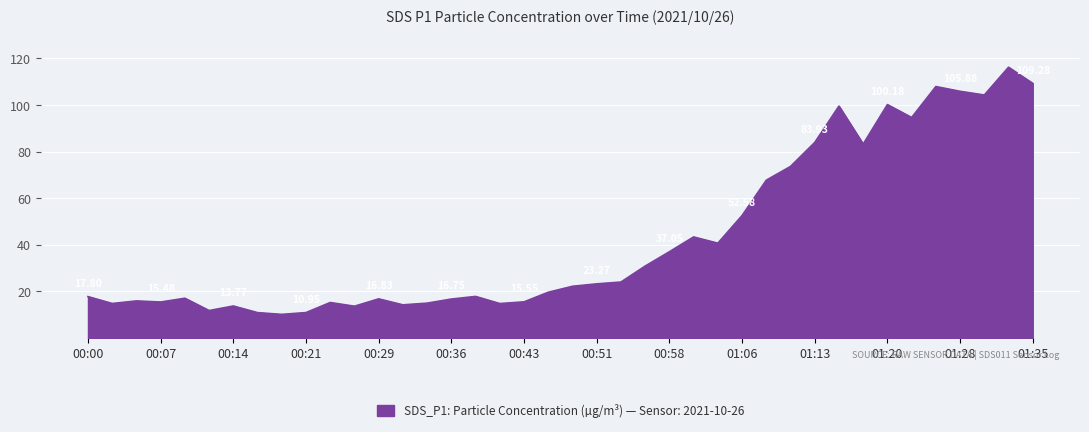

What is the difference between the maximum and minimum values?

106.0